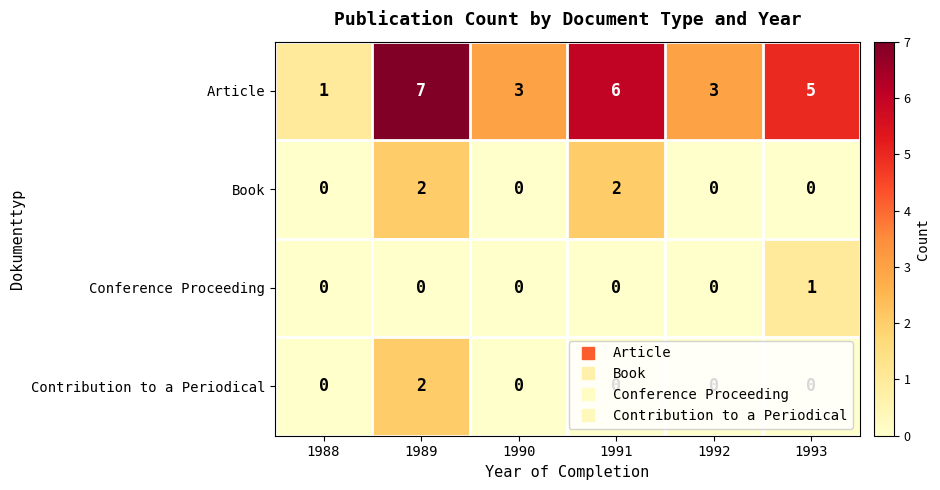

What is the maximum value shown in the chart?

7